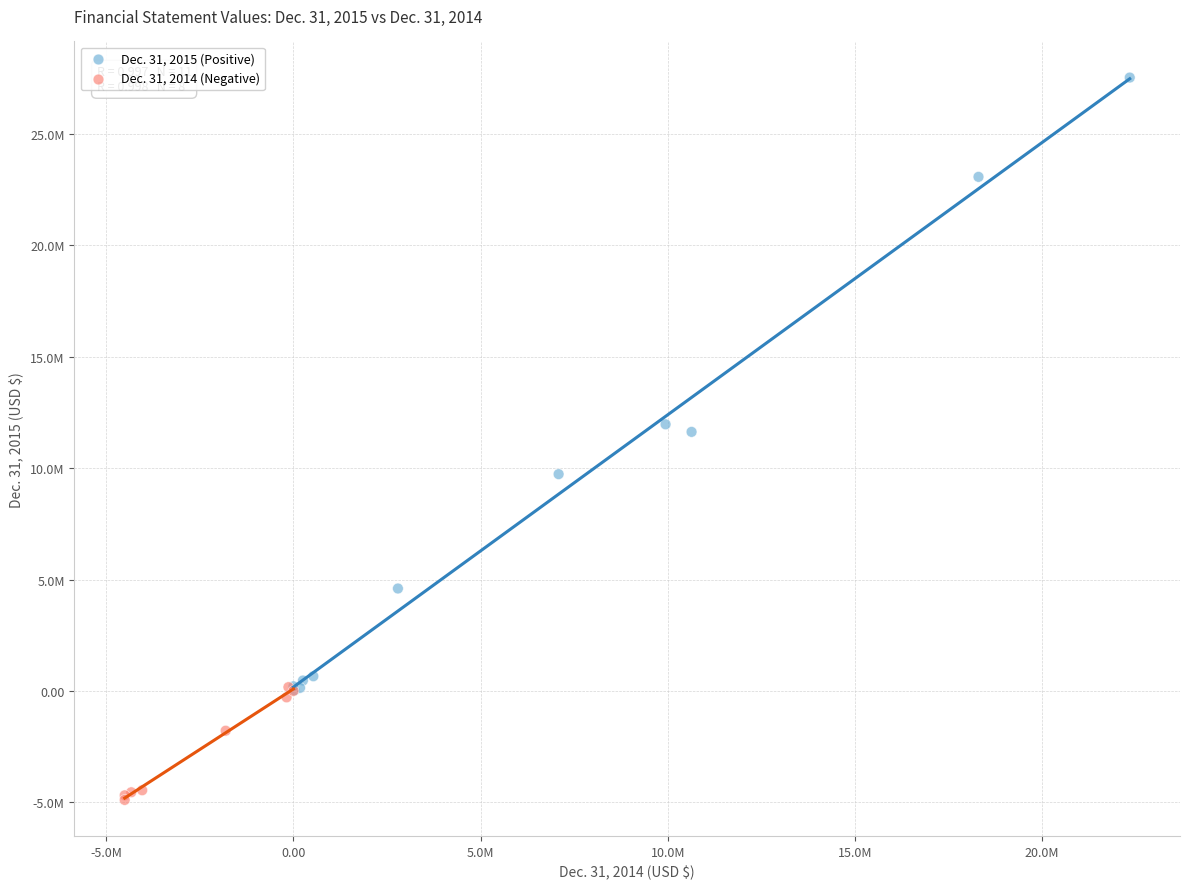

Which series contains the lowest Y value?

Dec. 31, 2014 (Negative)